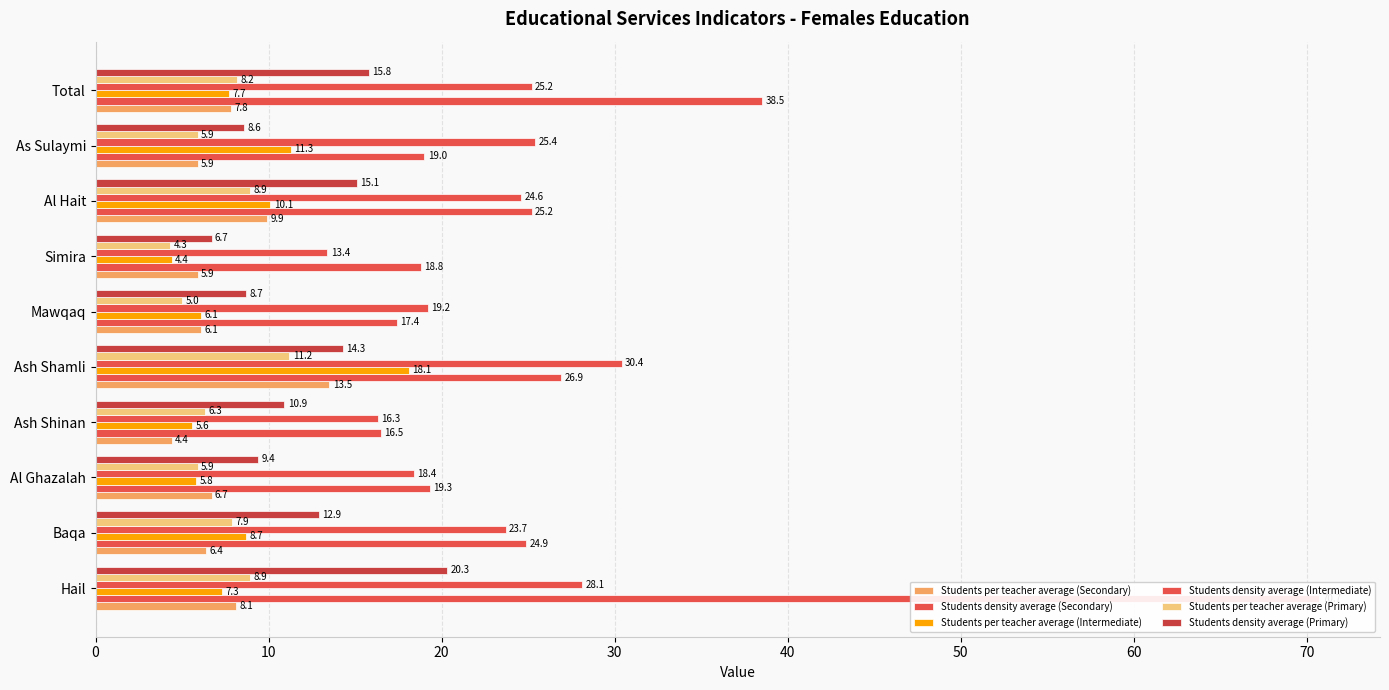

Which series has the largest total across all categories?

Students density average (Secondary)